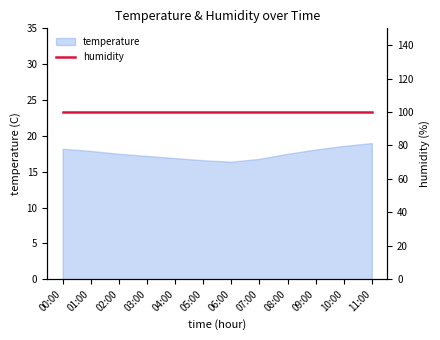

What is the maximum value shown in the chart?

19.0